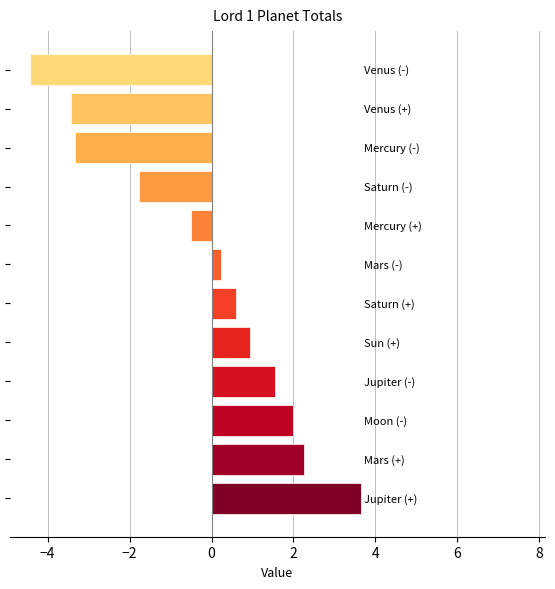

What is the difference between the second highest and second lowest values?

5.7